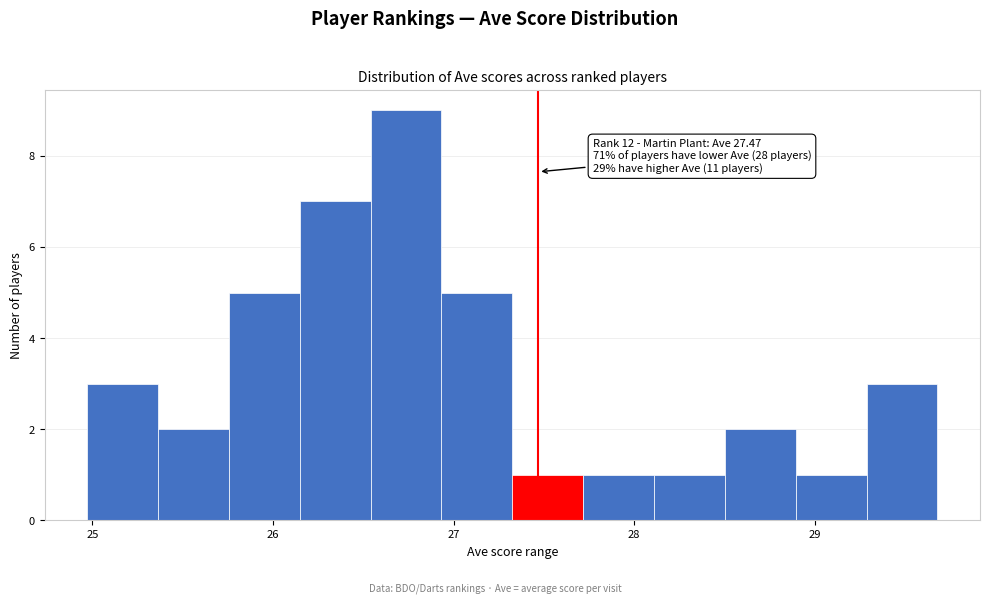

Read against the x-axis, roughly where is the centre of the tallest bar?

26.7